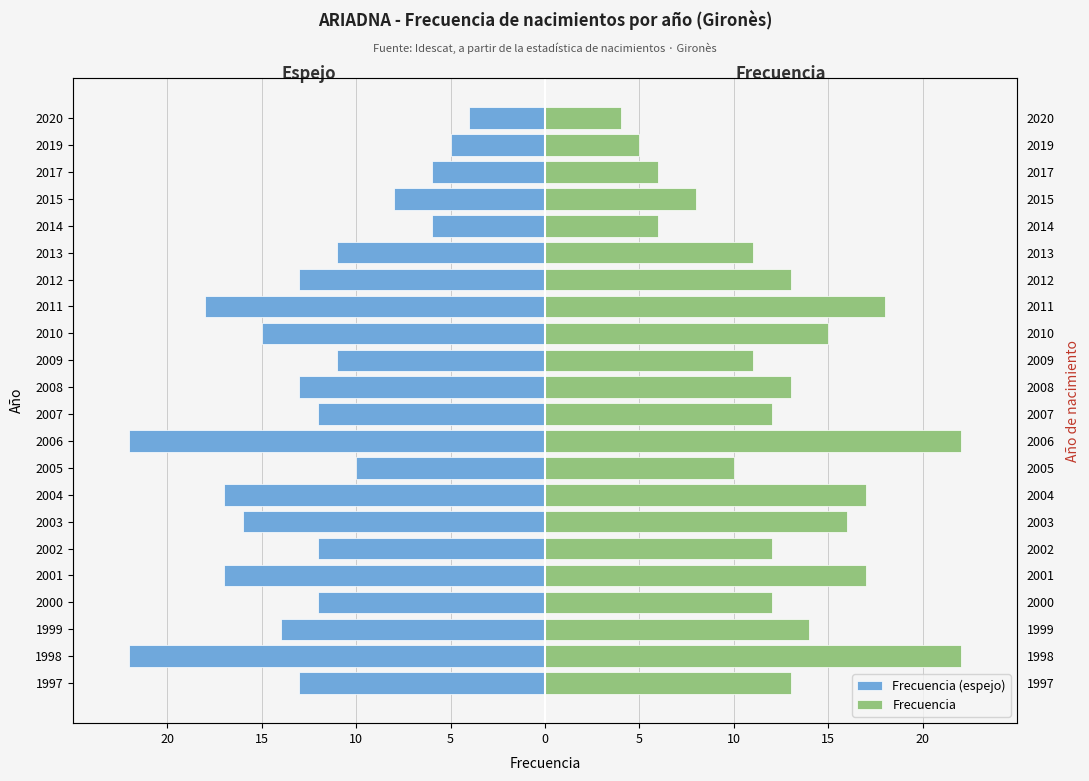

Which series has the largest range (max minus min)?

Frecuencia (espejo)